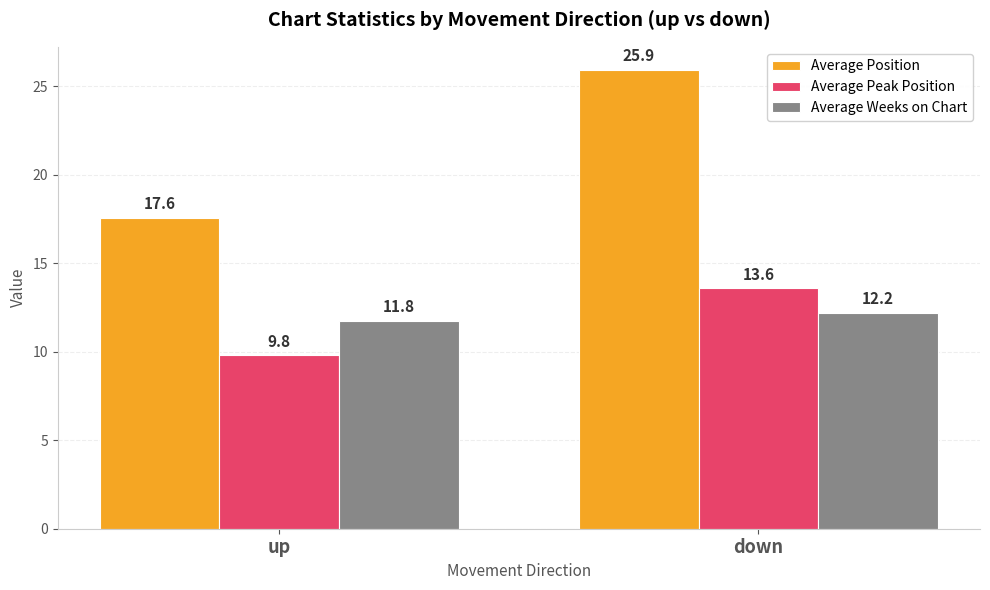

At which label does Average Weeks on Chart reach its minimum?

up